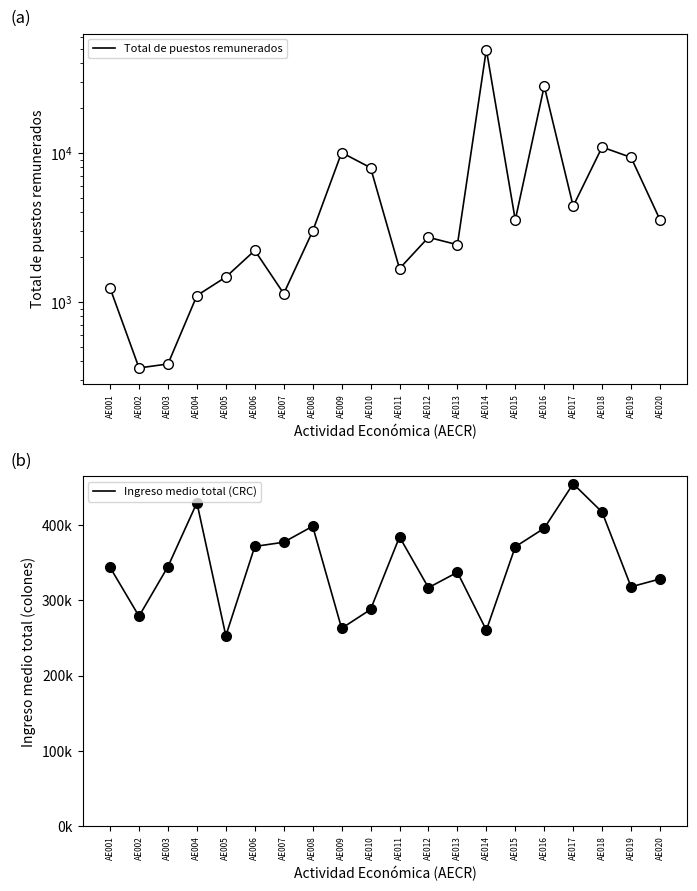

True or false: Total de puestos remunerados has more than 2 points higher than both neighbors.

True